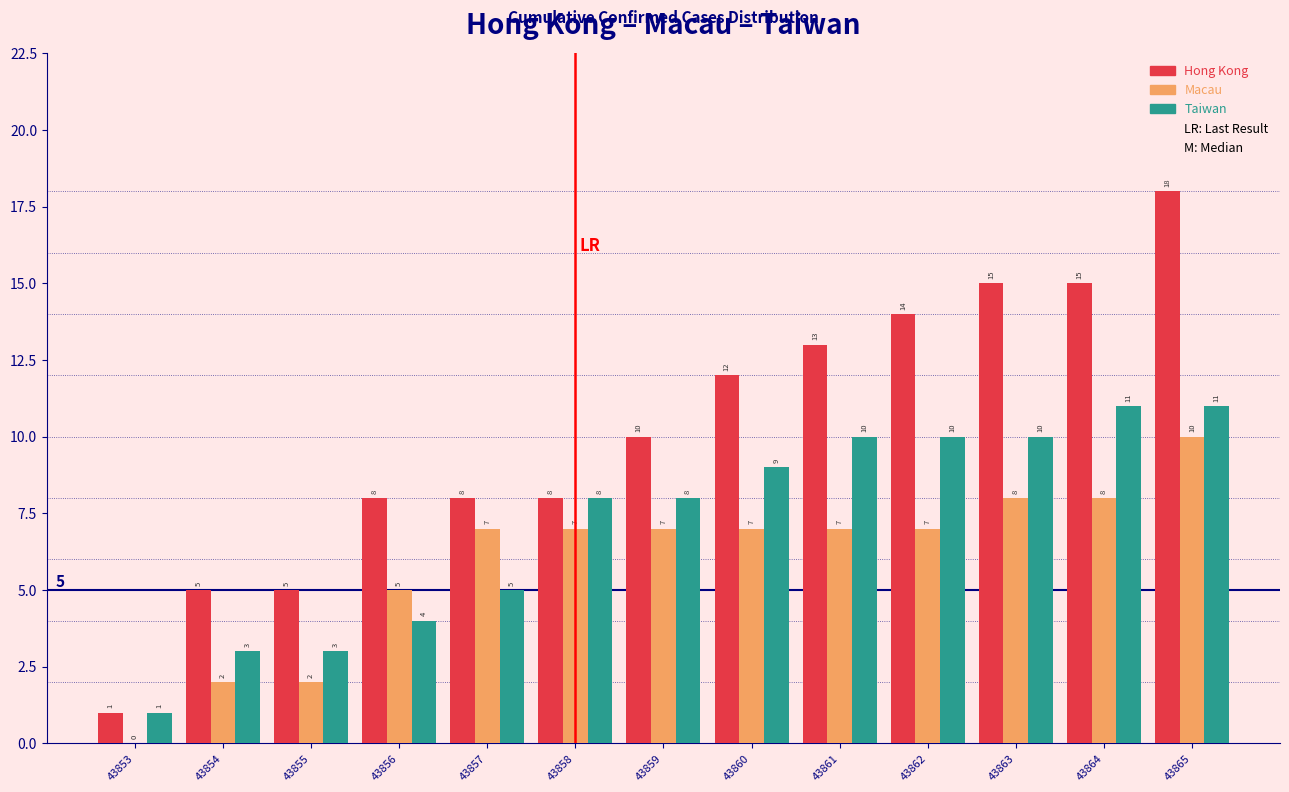

Reading right to left, extract all data points from this chart.

Hong Kong: 43865=18	43864=15	43863=15	43862=14	43861=13	43860=12	43859=10	43858=8	43857=8	43856=8	43855=5	43854=5	43853=1
Macau: 43865=10	43864=8	43863=8	43862=7	43861=7	43860=7	43859=7	43858=7	43857=7	43856=5	43855=2	43854=2	43853=0
Taiwan: 43865=11	43864=11	43863=10	43862=10	43861=10	43860=9	43859=8	43858=8	43857=5	43856=4	43855=3	43854=3	43853=1